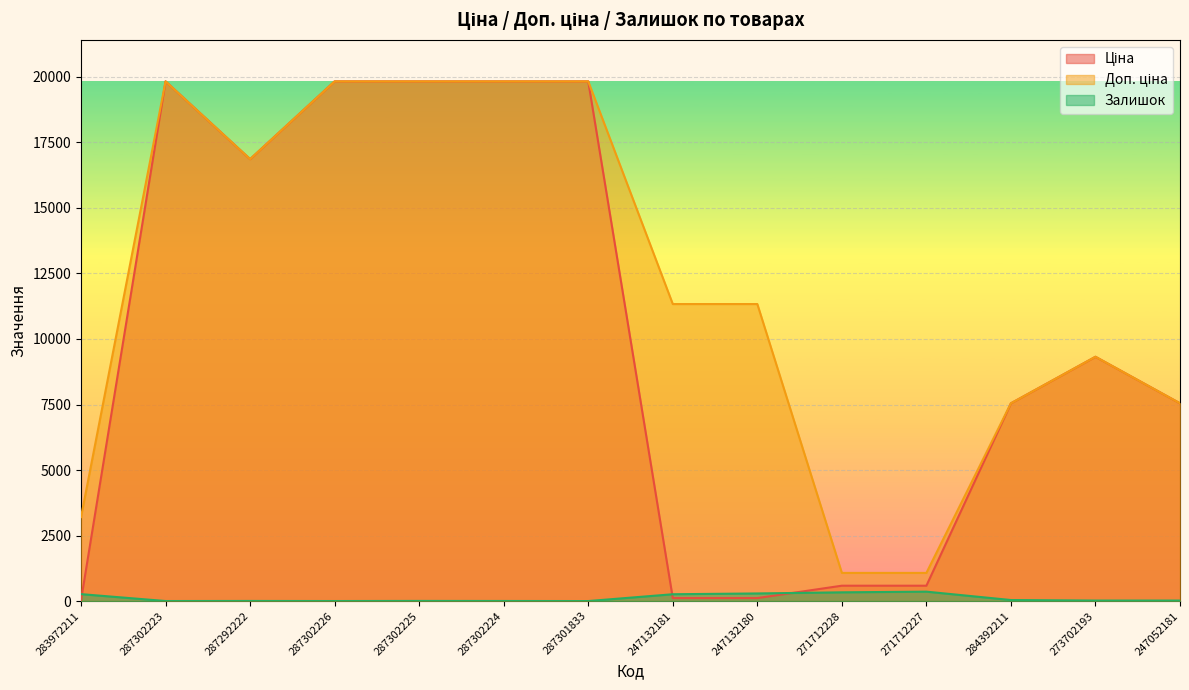

What is the label of the 2nd point from the right?

273702193